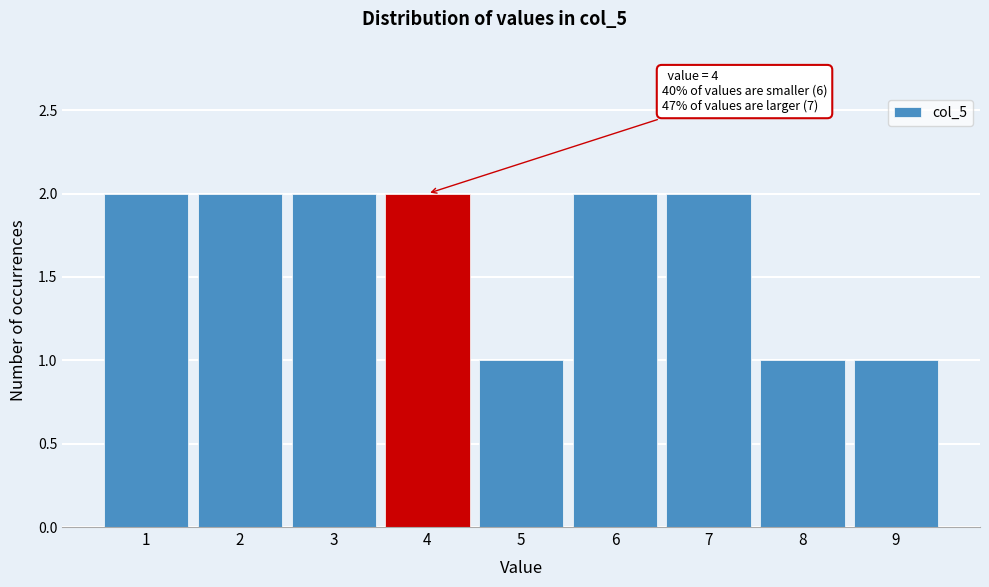

Reading left to right, list all the values displayed in this chart.

1=2	2=2	3=2	4=2	5=1	6=2	7=2	8=1	9=1